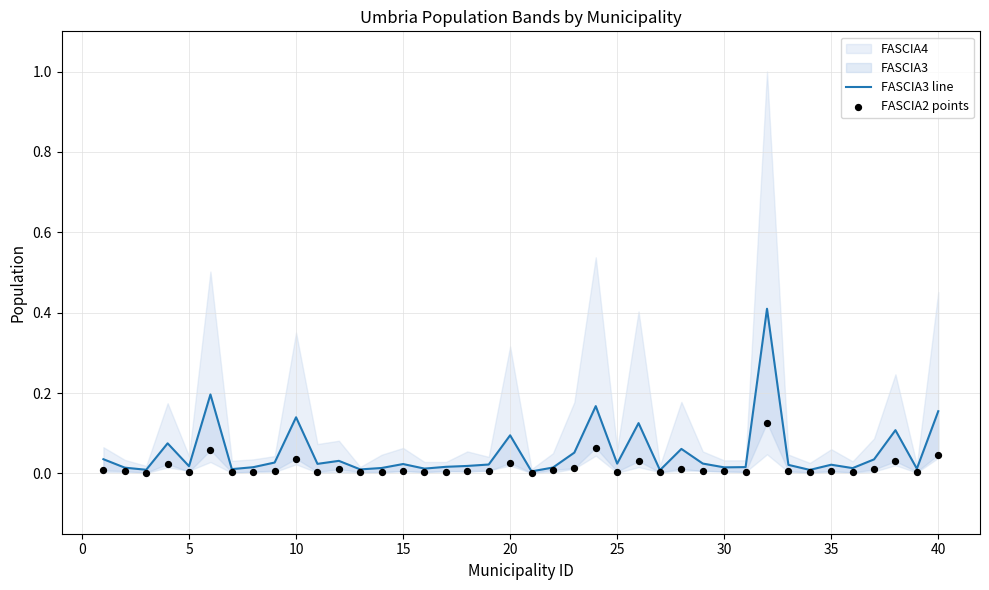

Which series contains the lowest Y value?

FASCIA2 points